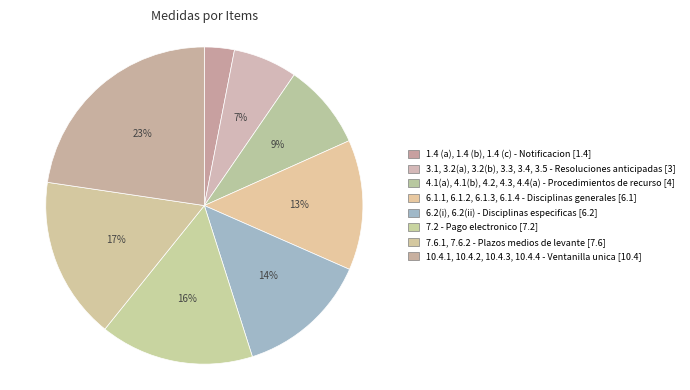

Rank the categories by value from highest to lowest.

10.4, 7.6, 7.2, 6.2, 6.1, 4, 3, 1.4